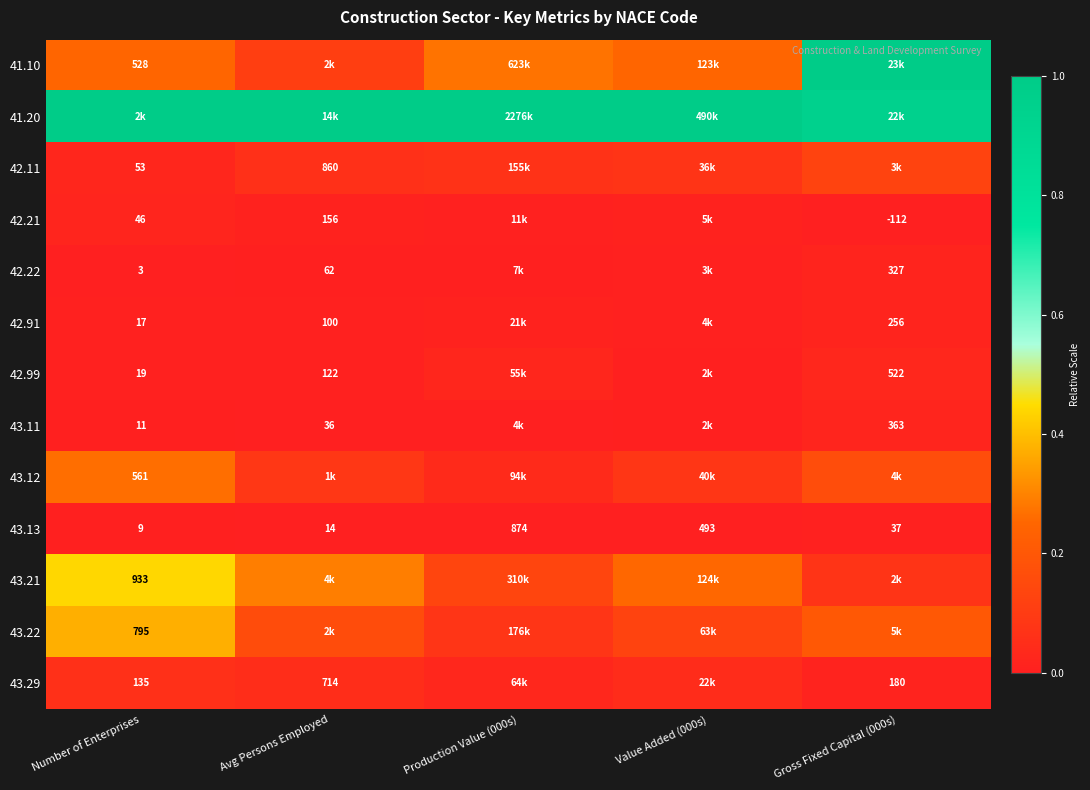

The 42.22 series shows 0.0 at Value Added (000s). True or false?

True